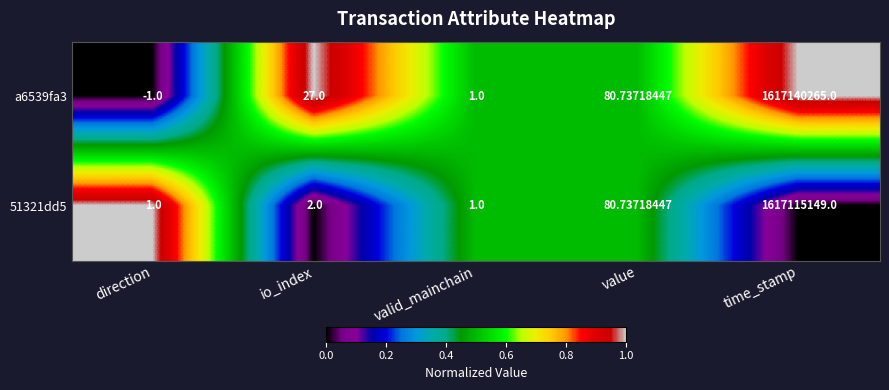

Which label corresponds to the smallest value in the chart?

direction